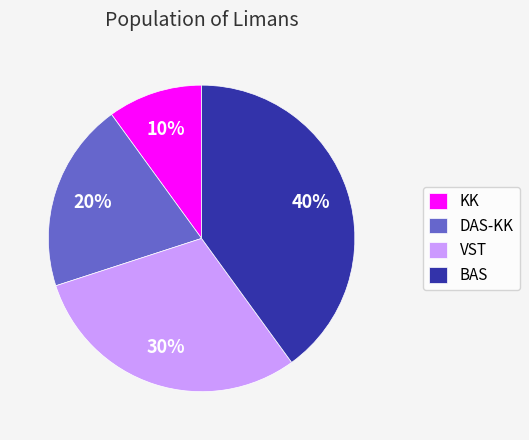

Is there a majority slice in this chart?

No